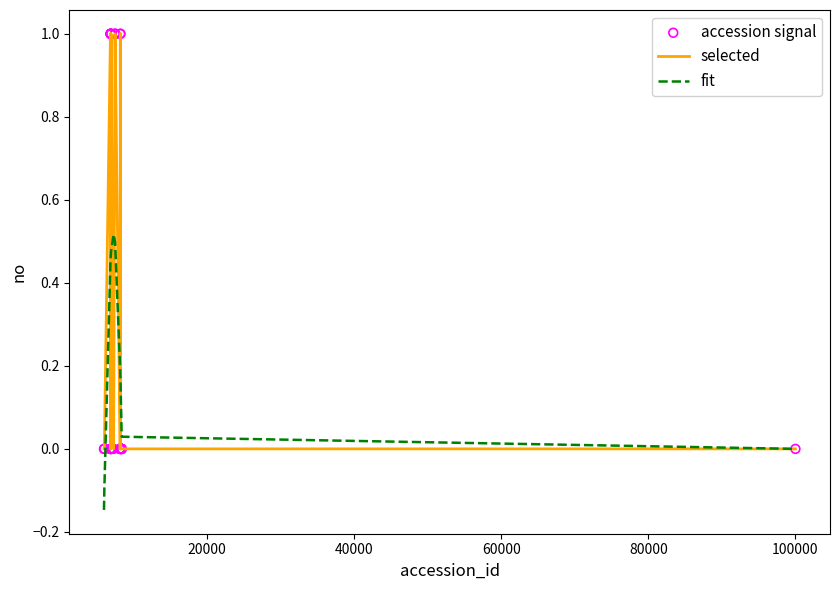

Which series has the widest spread of values?

selected